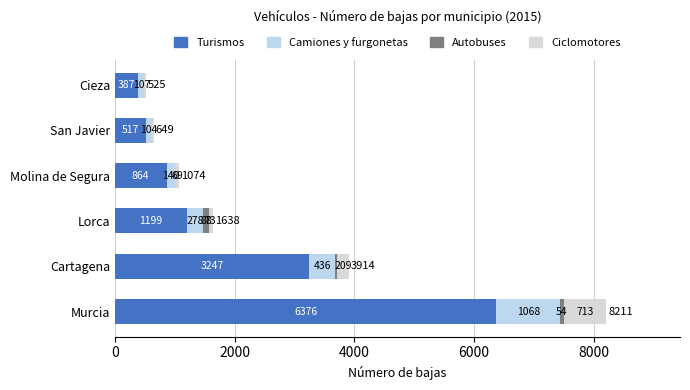

How many data points does each series have?

6